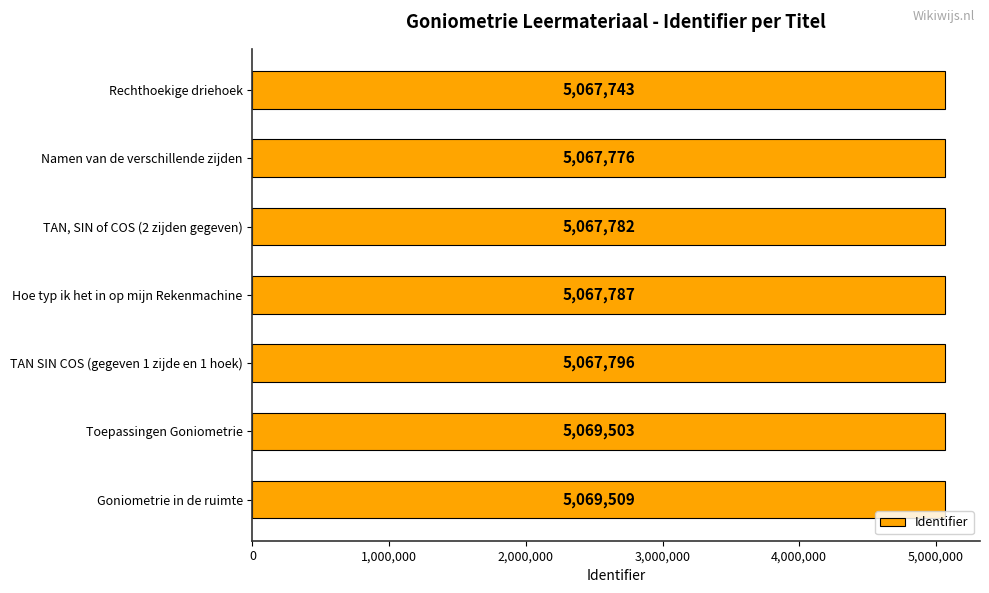

Reading bottom to top, what are all the values shown in this chart?

5069509	5069503	5067796	5067787	5067782	5067776	5067743